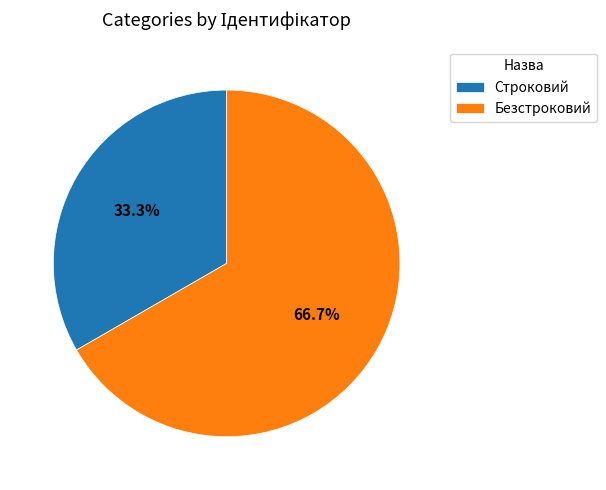

The Безстроковий slice represents 52% of the pie. True or false?

False